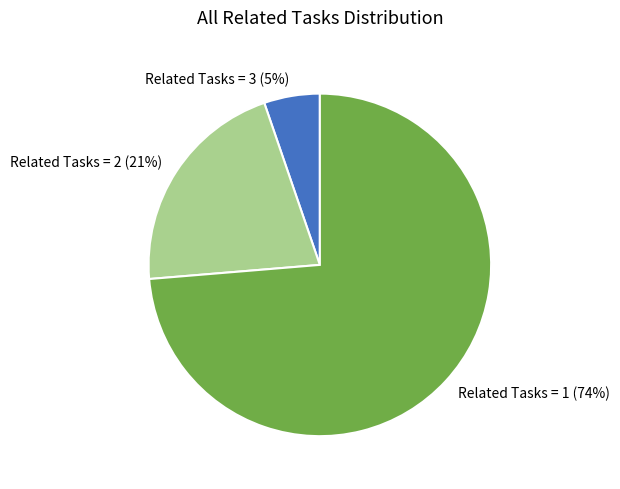

The Related Tasks = 1 slice represents 80% of the pie. True or false?

False